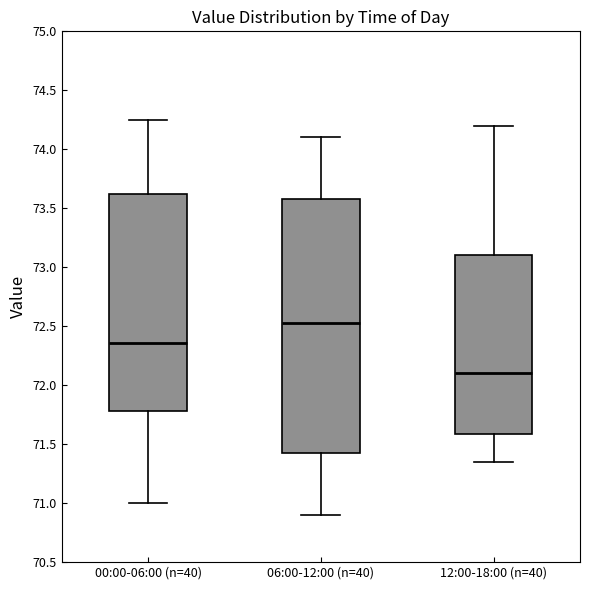

Reading left to right, transcribe this box plot: for each box, give where its median line is, the range the box spans, and where its two whiskers end, as read against the y-axis. The values are not printed on the chart, so give them approximately, as read against the axis.

00:00-06:00 (n=40): median 72.35, box 71.80 to 73.65, whiskers 71.00 to 74.25
06:00-12:00 (n=40): median 72.55, box 71.45 to 73.60, whiskers 70.90 to 74.10
12:00-18:00 (n=40): median 72.10, box 71.60 to 73.10, whiskers 71.35 to 74.20